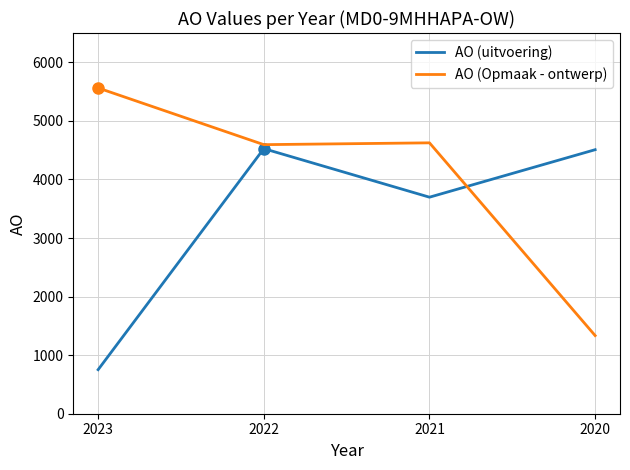

Count the number of categories in the chart.

4